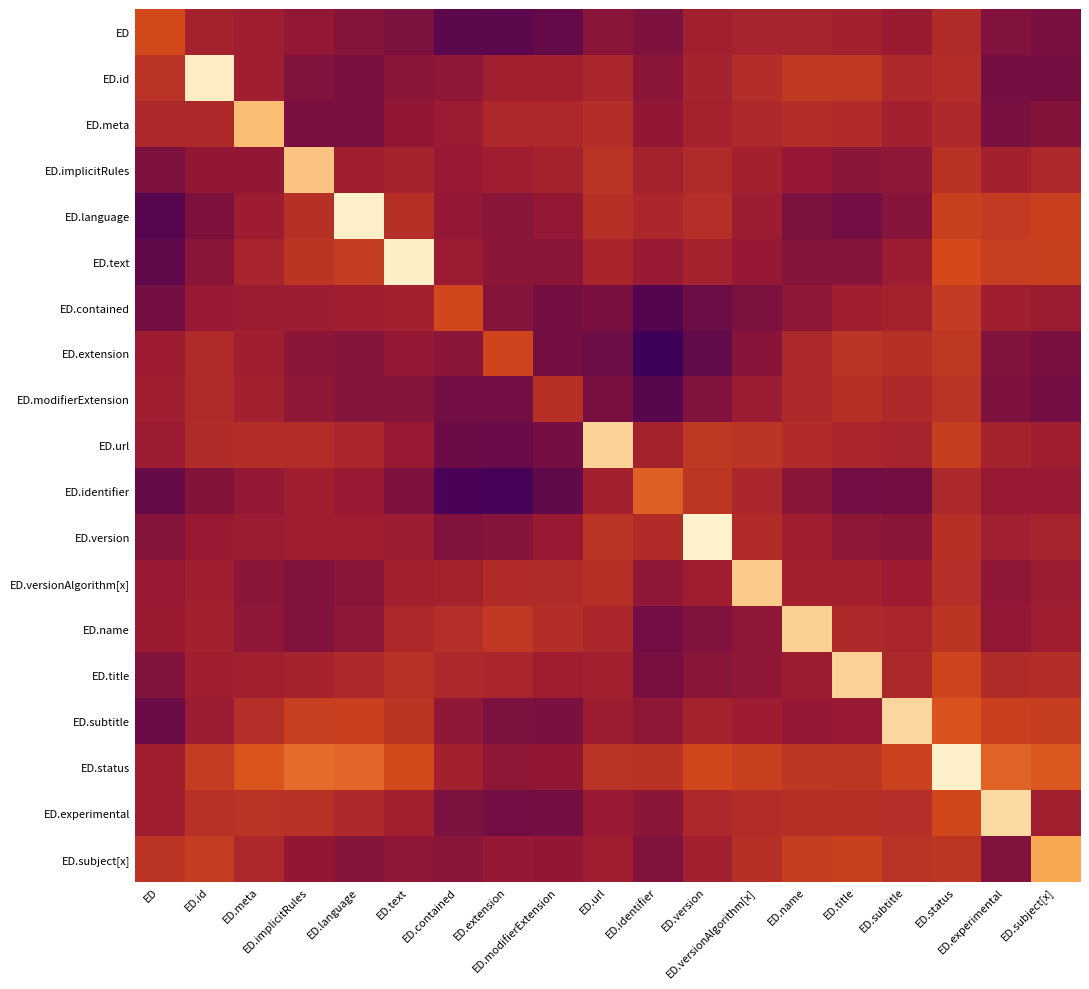

Which series has the largest range (max minus min)?

ED.language